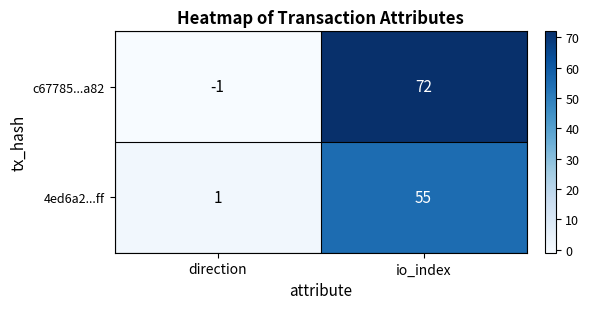

What is the sum of the 4ed6a2...ff values at direction and io_index?

56